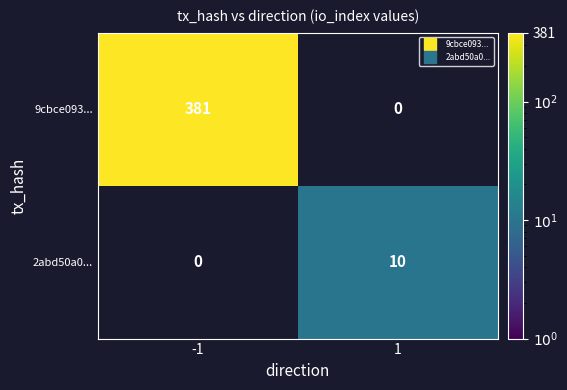

Which series has the widest spread of values?

9cbce093...